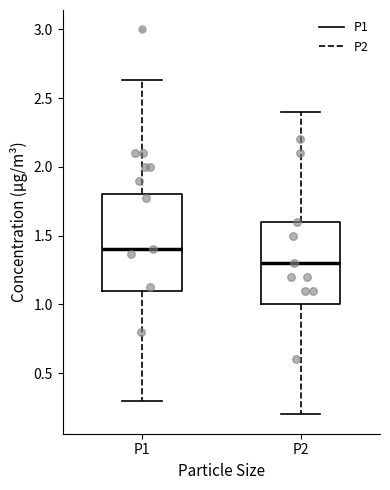

Reading left to right, transcribe this box plot: for each box, give where its median line is, the range the box spans, and where its two whiskers end, as read against the y-axis. The values are not printed on the chart, so give them approximately, as read against the axis.

P1: median 1.40, box 1.10 to 1.80, whiskers 0.30 to 2.65
P2: median 1.30, box 1.00 to 1.60, whiskers 0.20 to 2.40